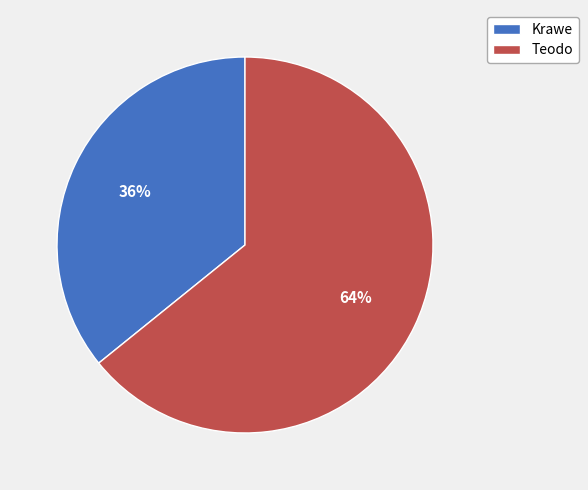

How many slices are in this pie chart?

2